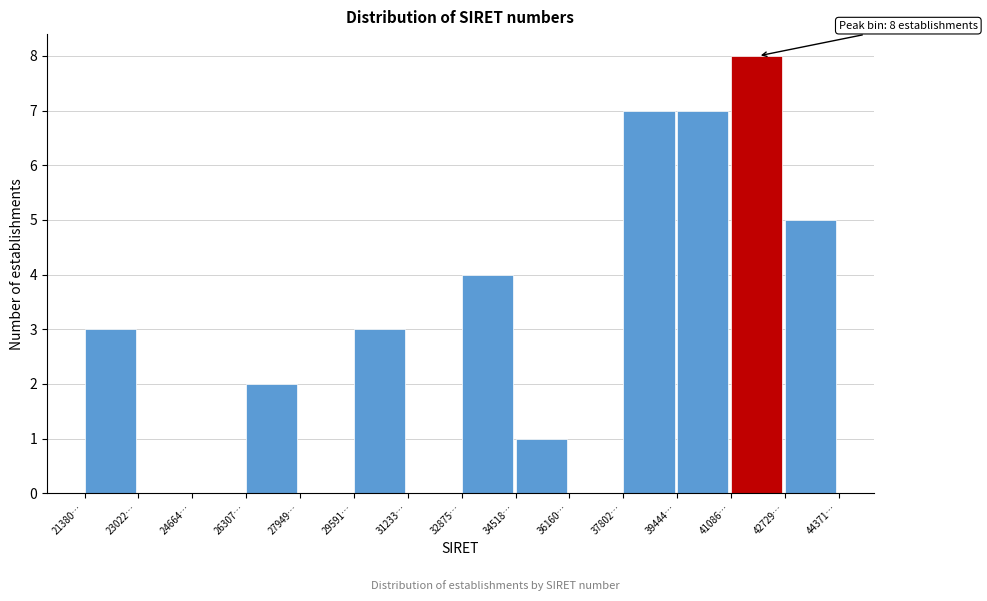

Reading left to right, transcribe all the data shown in this chart.

21380…=3	23022…=0	24664…=0	26307…=2	27949…=0	29591…=3	31233…=0	32875…=4	34518…=1	36160…=0	37802…=7	39444…=7	41086…=8	42729…=5